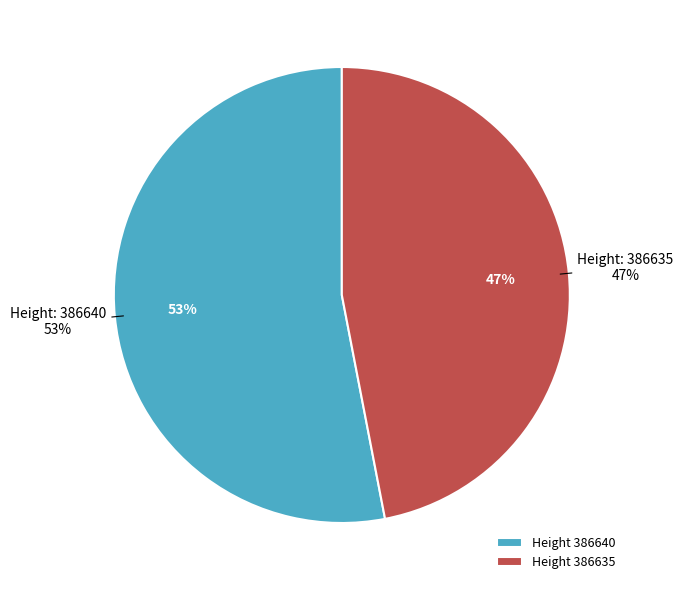

To the nearest percent, what is the average slice percentage?

50%